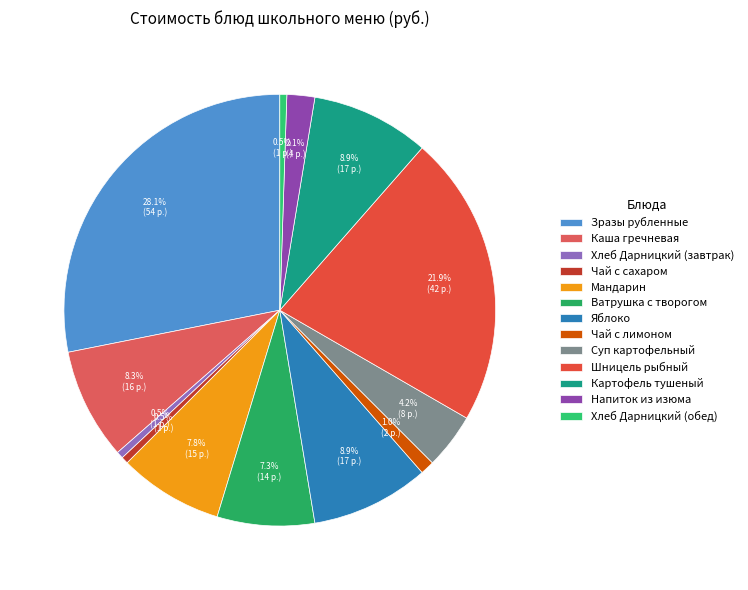

How many segments does this pie chart have?

13